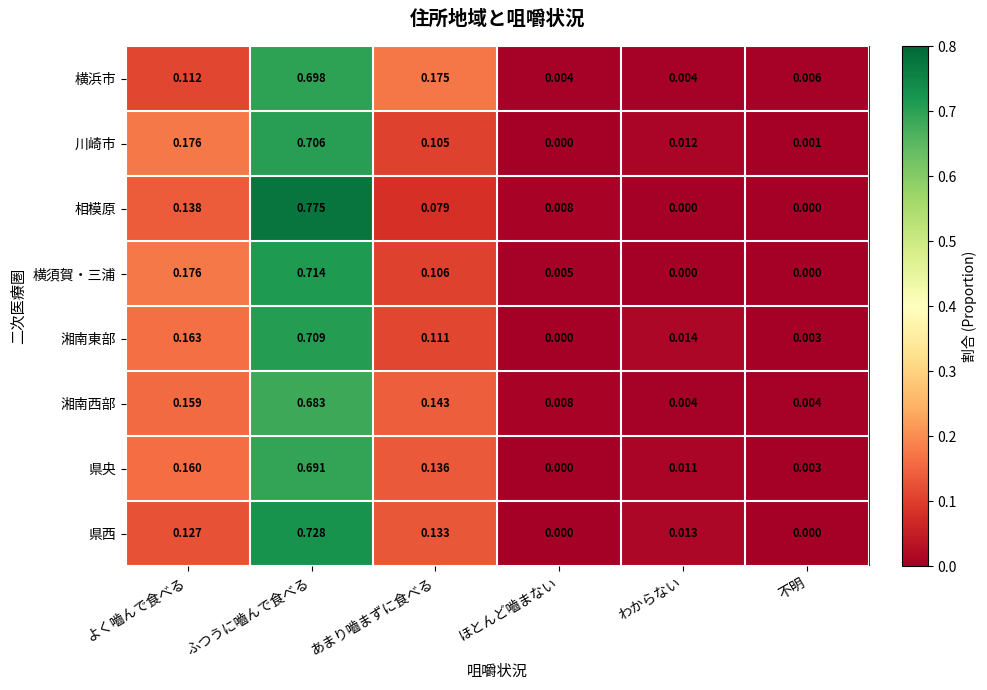

Which label corresponds to the largest value in the chart?

ふつうに嚙んで食べる